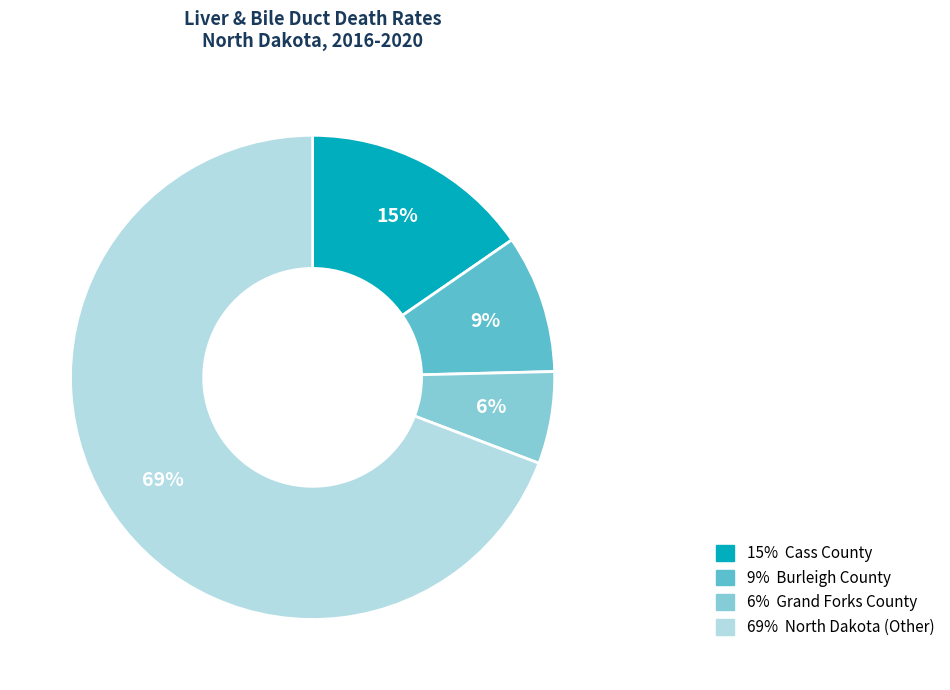

Does any single category account for the majority?

Yes